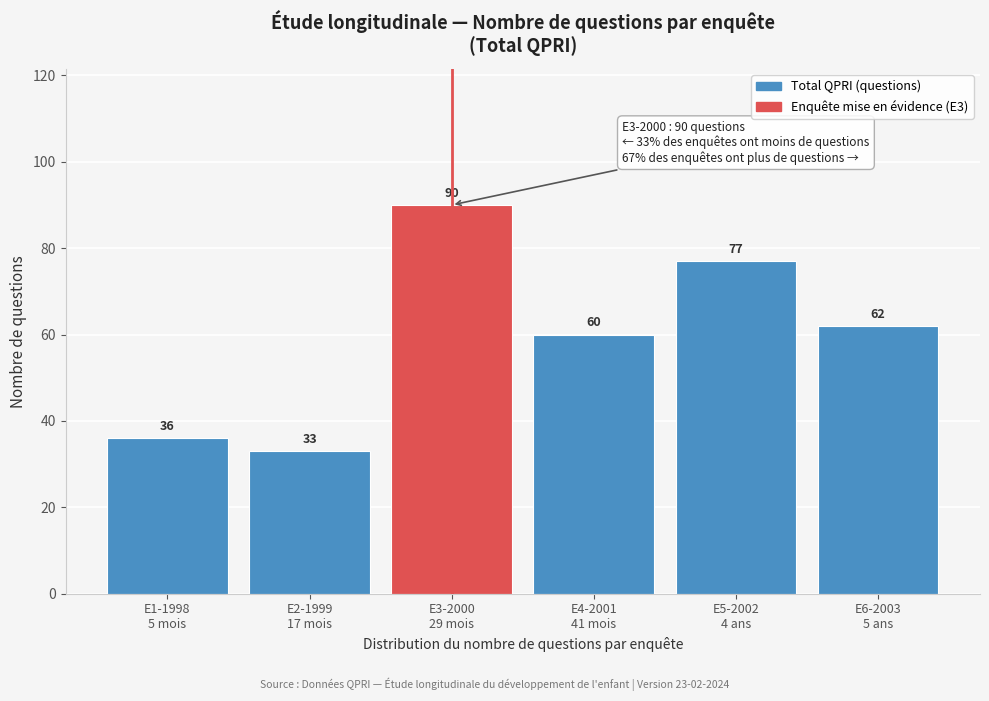

Reading right to left, transcribe all the data shown in this chart.

62	77	60	90	33	36